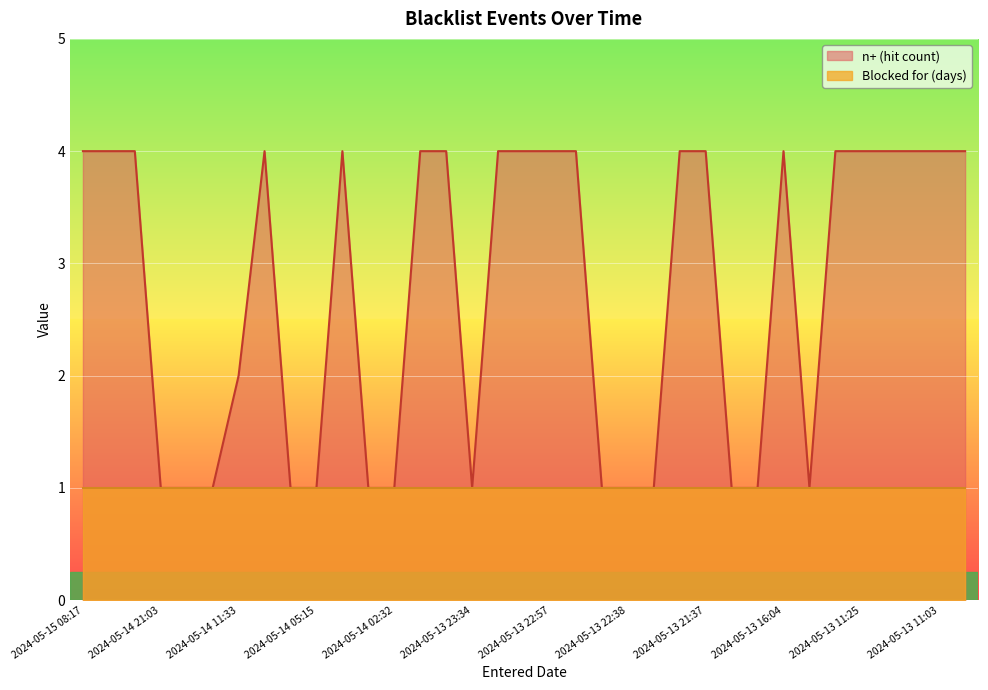

How many distinct data groups are displayed?

2